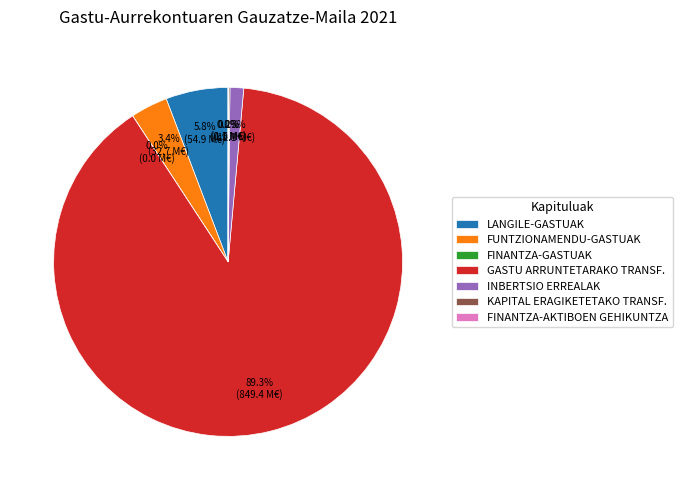

True or false: GASTU ARRUNTETARAKO TRANSF. accounts for 89% of the total.

True